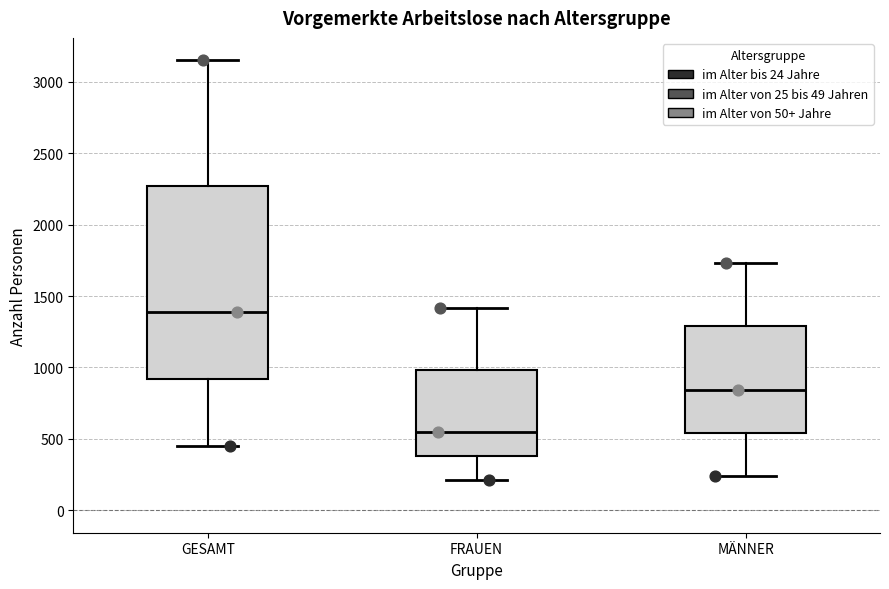

Comparing the boxes themselves (not the whiskers), which one is the tallest?

GESAMT